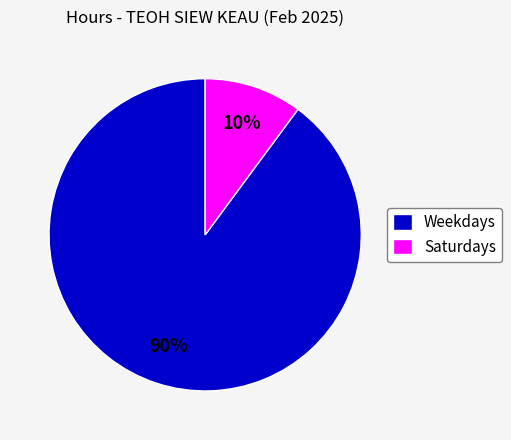

Is it true that Weekdays is 90% of the pie?

True